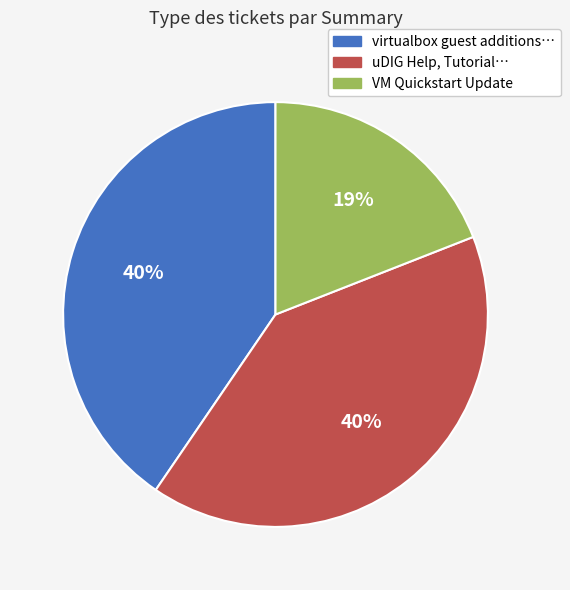

To the nearest percent, what is the difference between the largest and smallest slice percentages?

21%